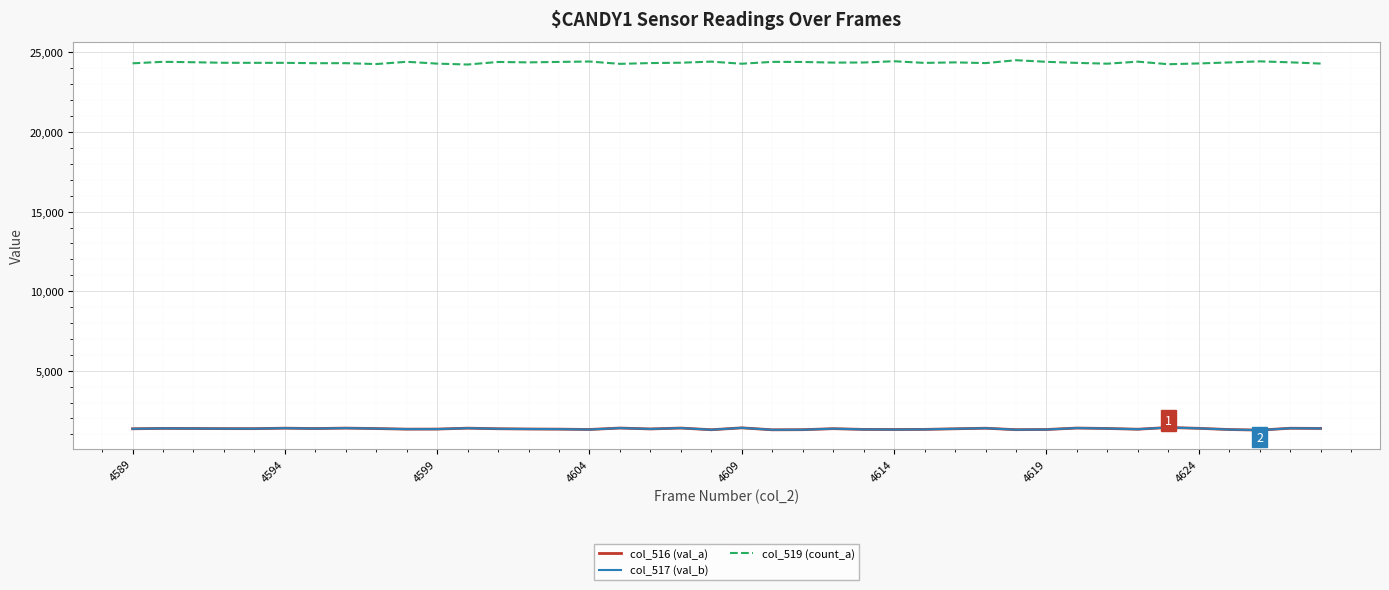

True or false: col_517 (val_b) and col_519 (count_a) intersect in this chart.

False